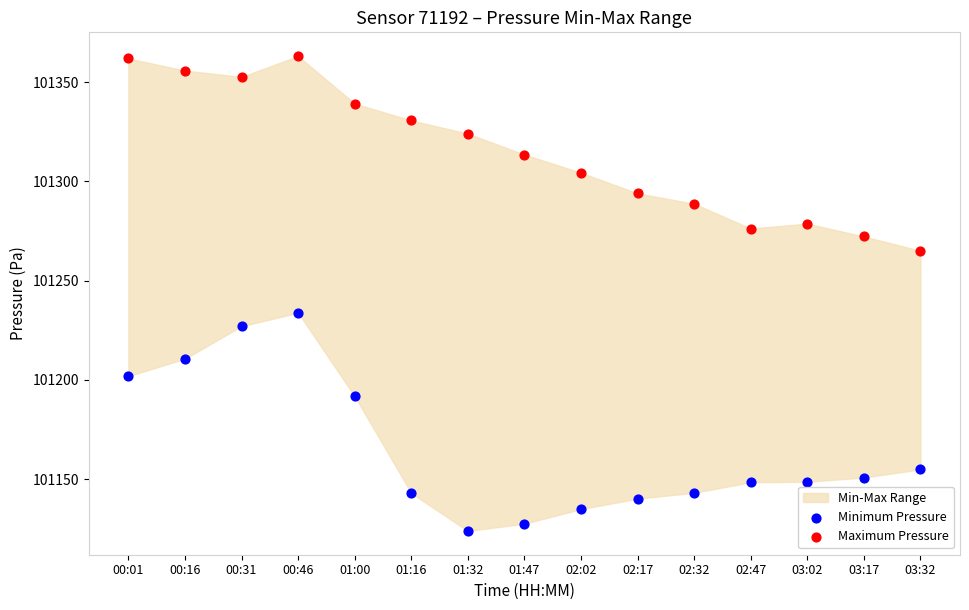

Which series has the largest Y range (max minus min)?

Minimum Pressure